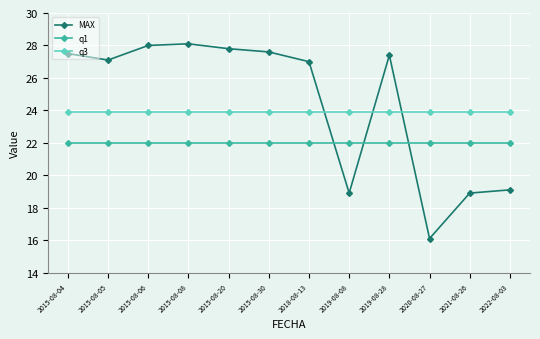

At how many categories does at least one series exceed 18?

12